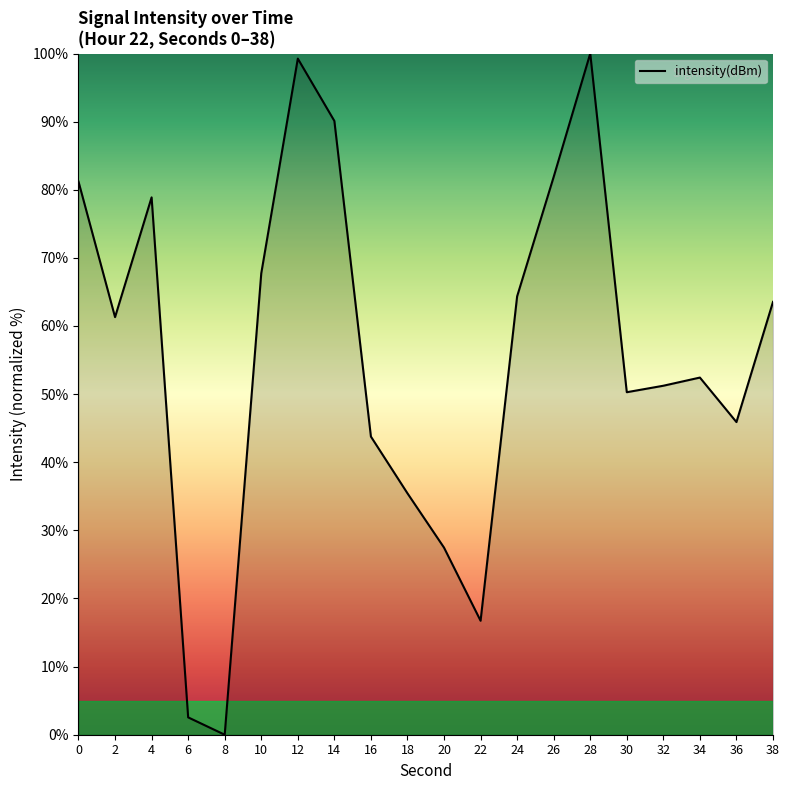

What is the difference between the maximum and second lowest values?

97.5